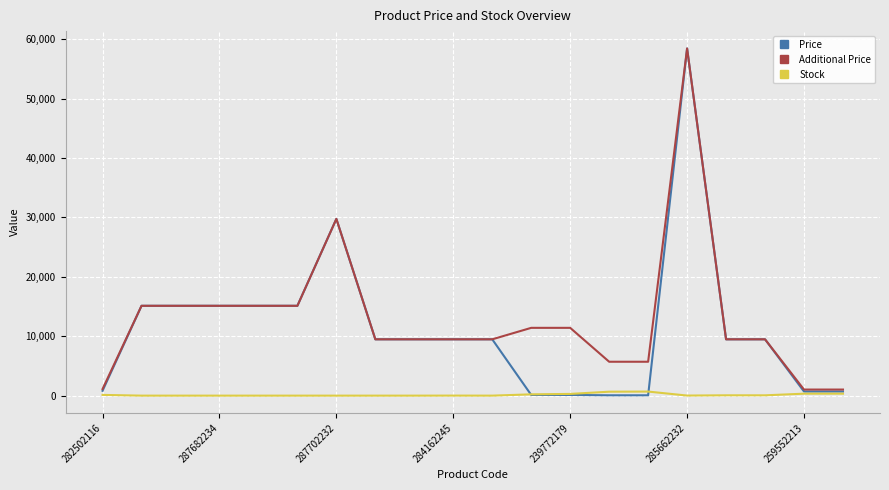

How many distinct data groups are displayed?

3